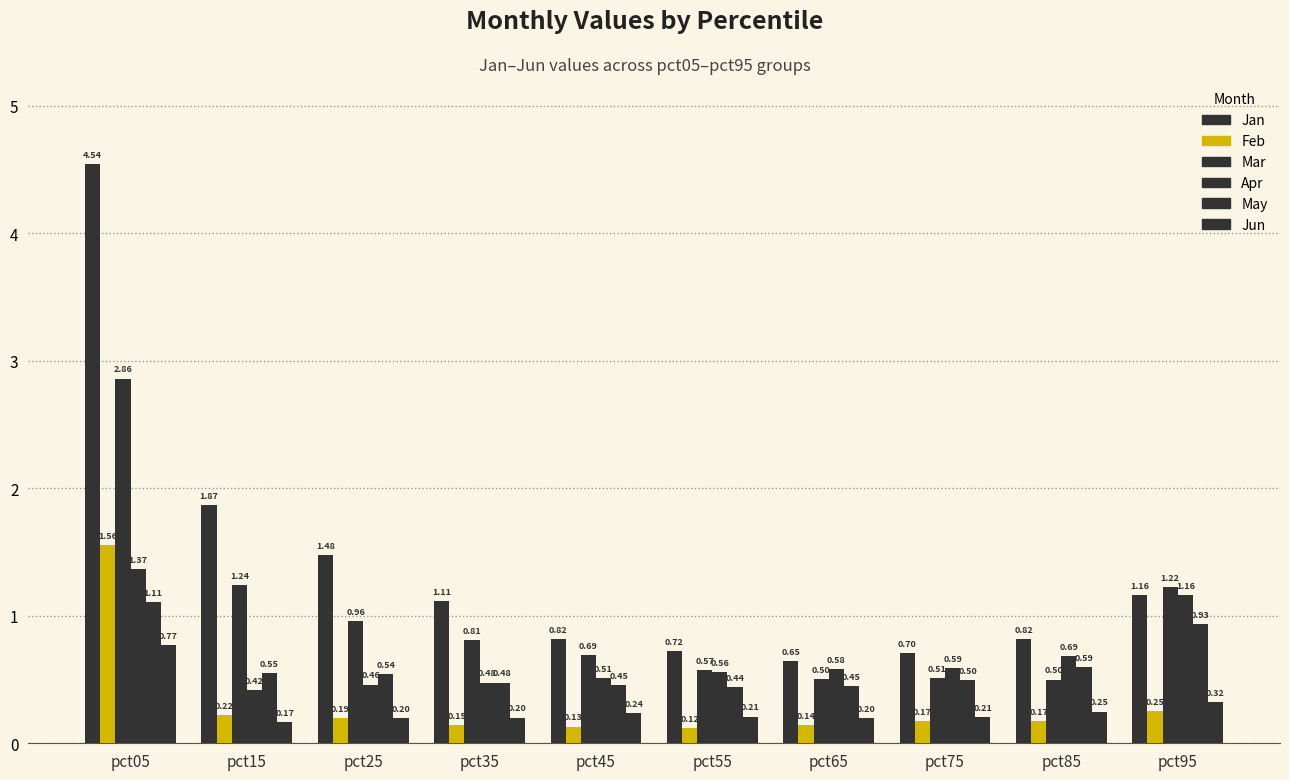

What is the minimum value for Jun?

0.2